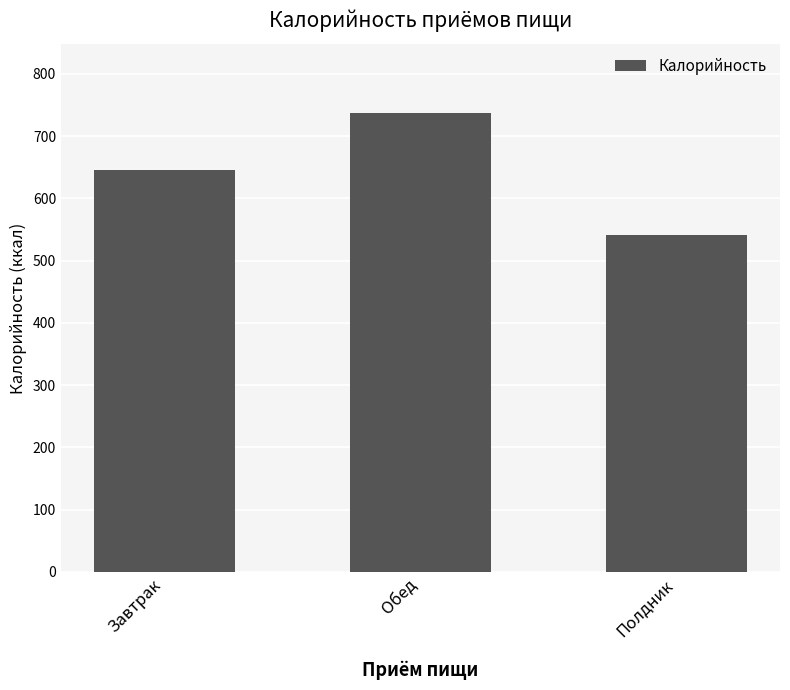

Reading left to right, list all the values displayed in this chart.

645.6	737.0	541.6